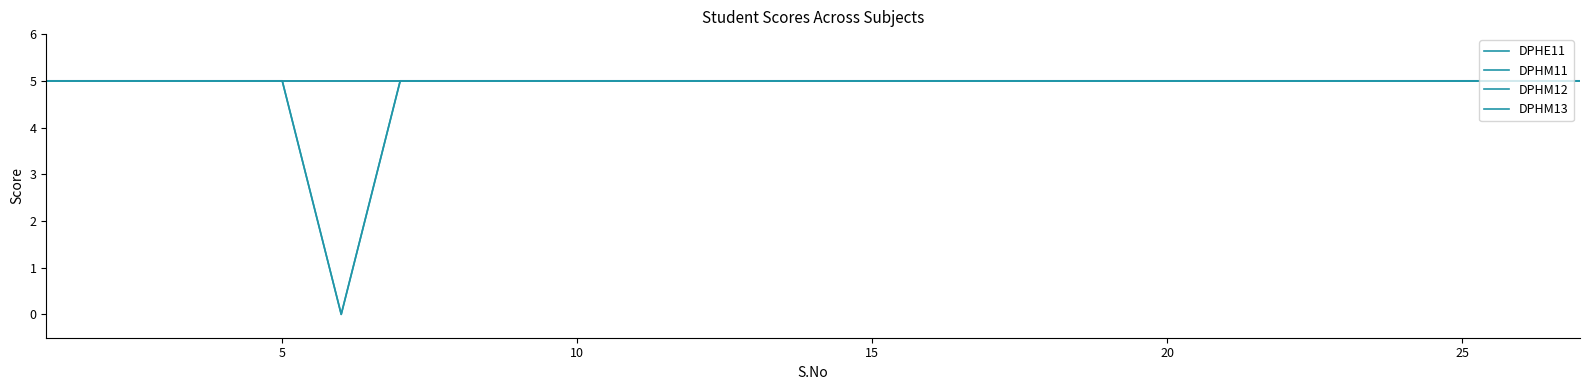

Reading left to right, transcribe all the data shown in this chart.

DPHE11: 5	5	5	5	5	0	5	5	5	5	5	5	5	5	5	5	5	5	5	5	5	5	5	5	5	5	5
DPHM11: 5	5	5	5	5	0	5	5	5	5	5	5	5	5	5	5	5	5	5	5	5	5	5	5	5	5	5
DPHM12: 5	5	5	5	5	5	5	5	5	5	5	5	5	5	5	5	5	5	5	5	5	5	5	5	5	5	5
DPHM13: 5	5	5	5	5	5	5	5	5	5	5	5	5	5	5	5	5	5	5	5	5	5	5	5	5	5	5